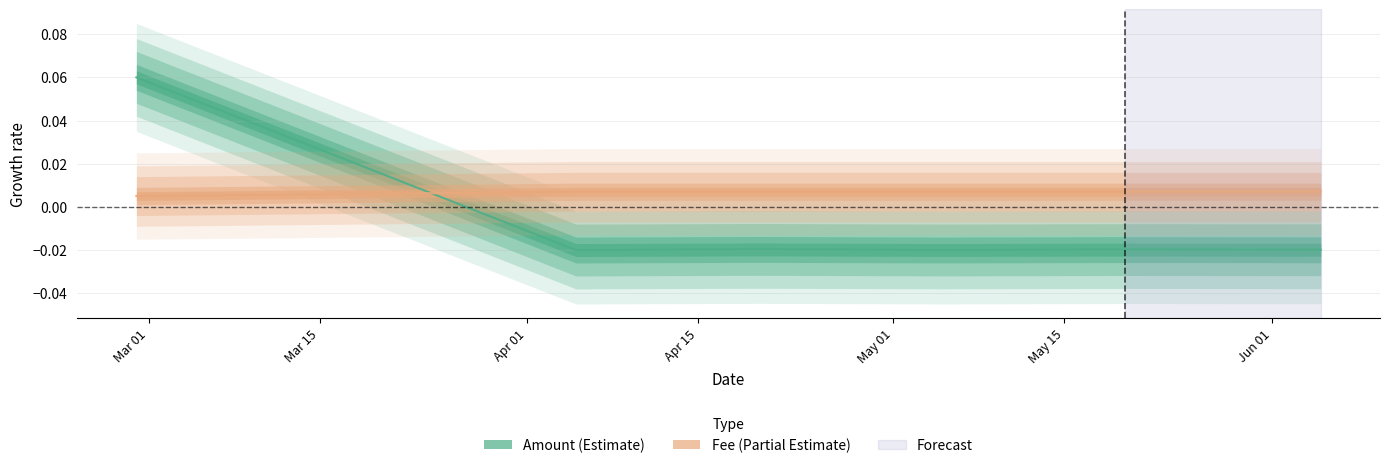

Rank the series by their average value, from lowest to highest.

Amount, Fee